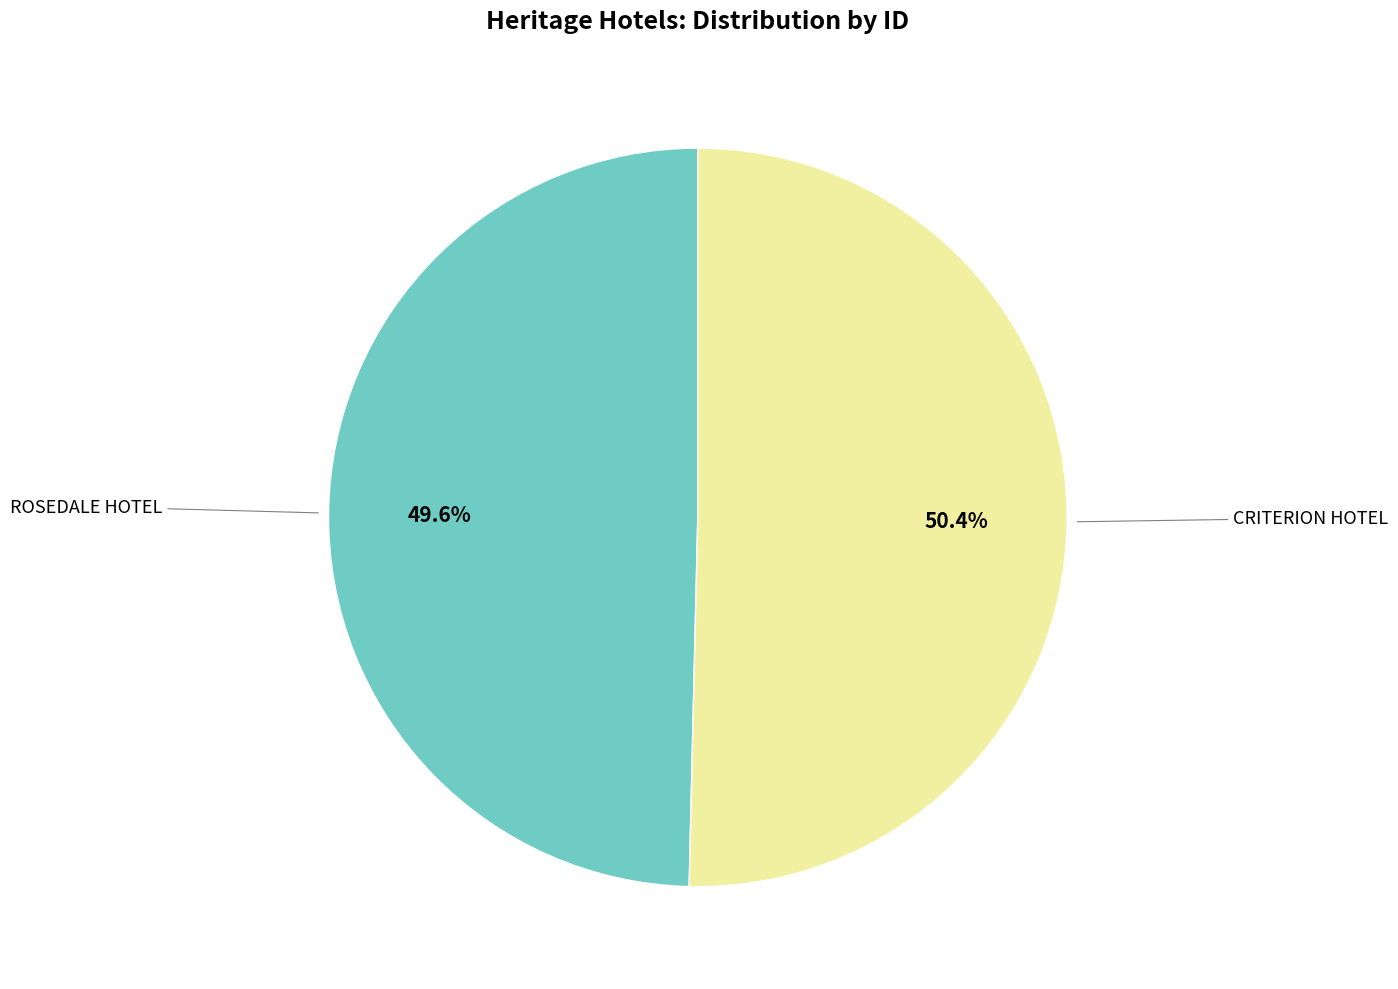

Does any single category account for the majority?

Yes